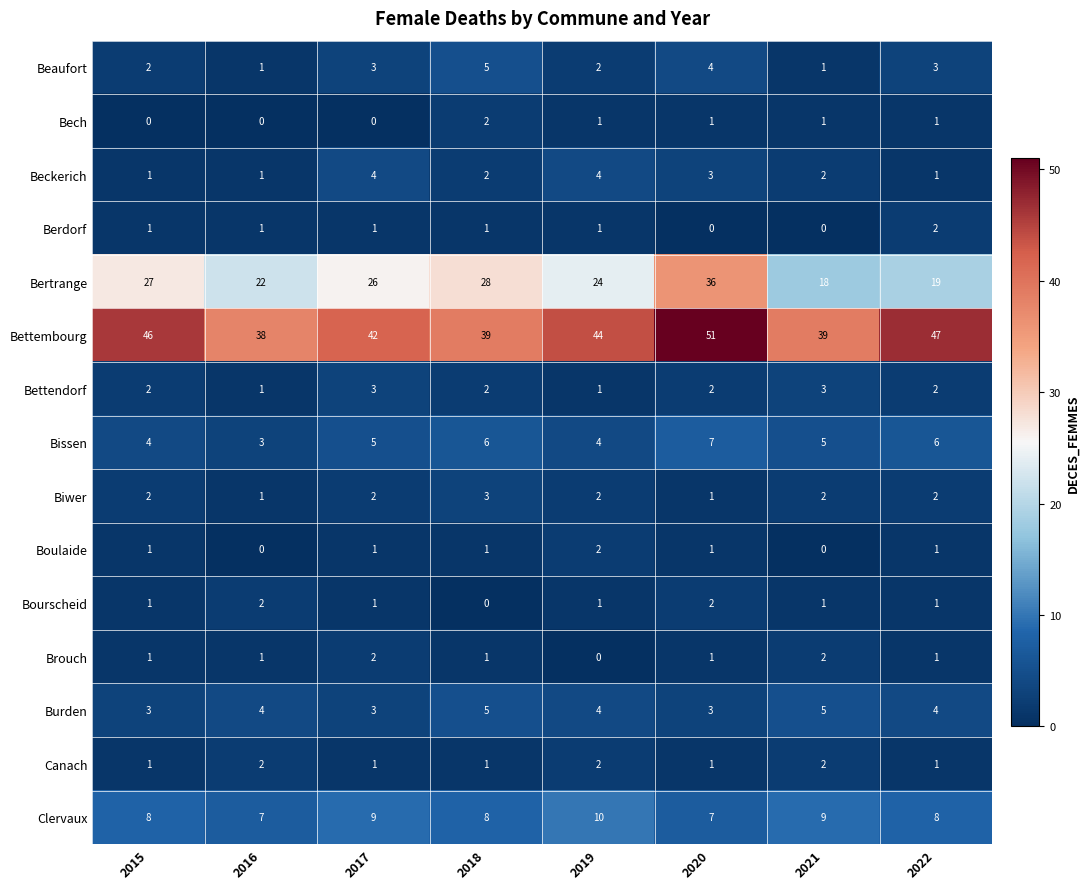

At which label does Beckerich first exceed 2?

2017